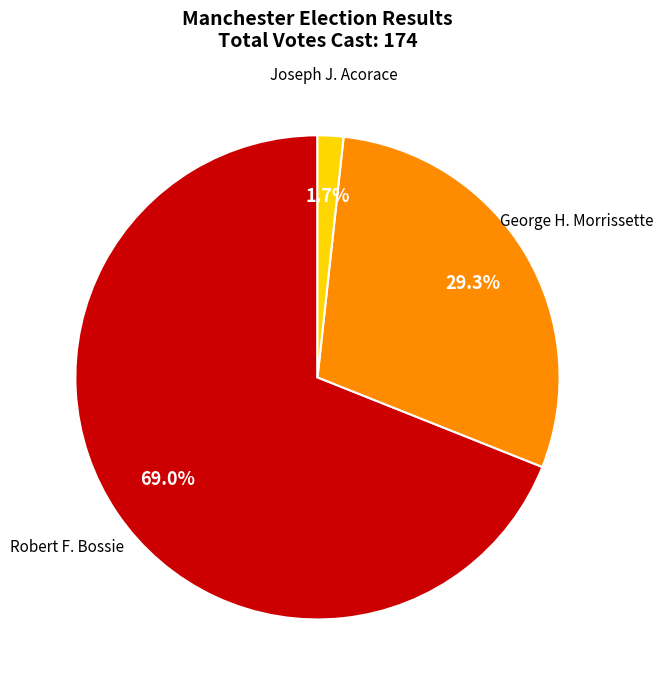

Does any single category account for the majority?

Yes